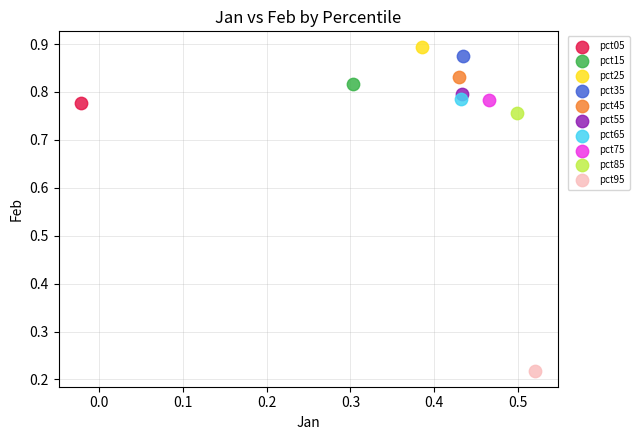

What are all the series names shown in the legend?

pct05, pct15, pct25, pct35, pct45, pct55, pct65, pct75, pct85, pct95